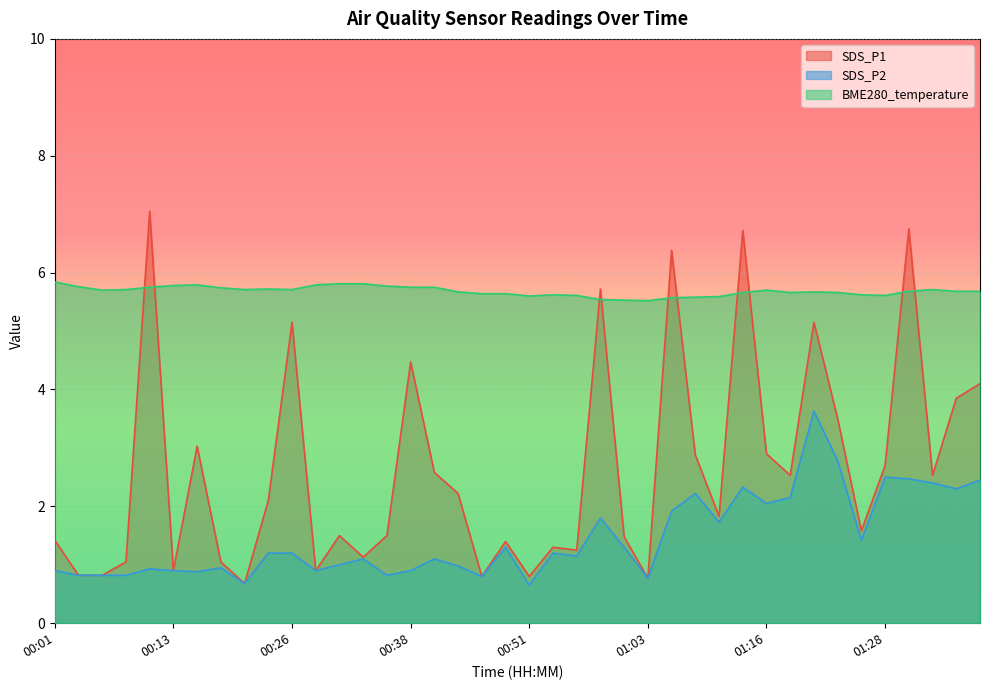

Which series has the largest total across all categories?

BME280_temperature